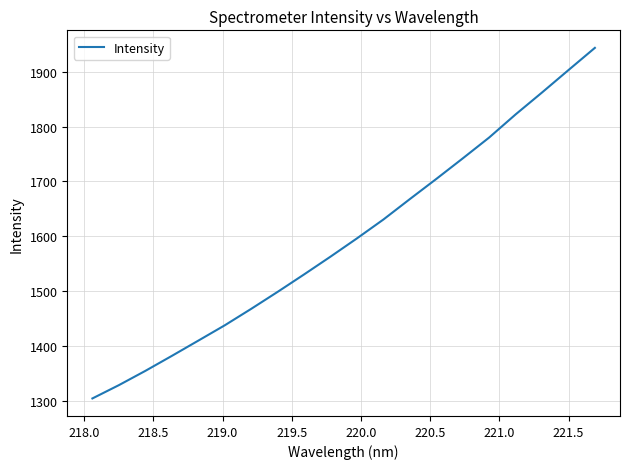

What is the maximum value shown in the chart?

1943.4